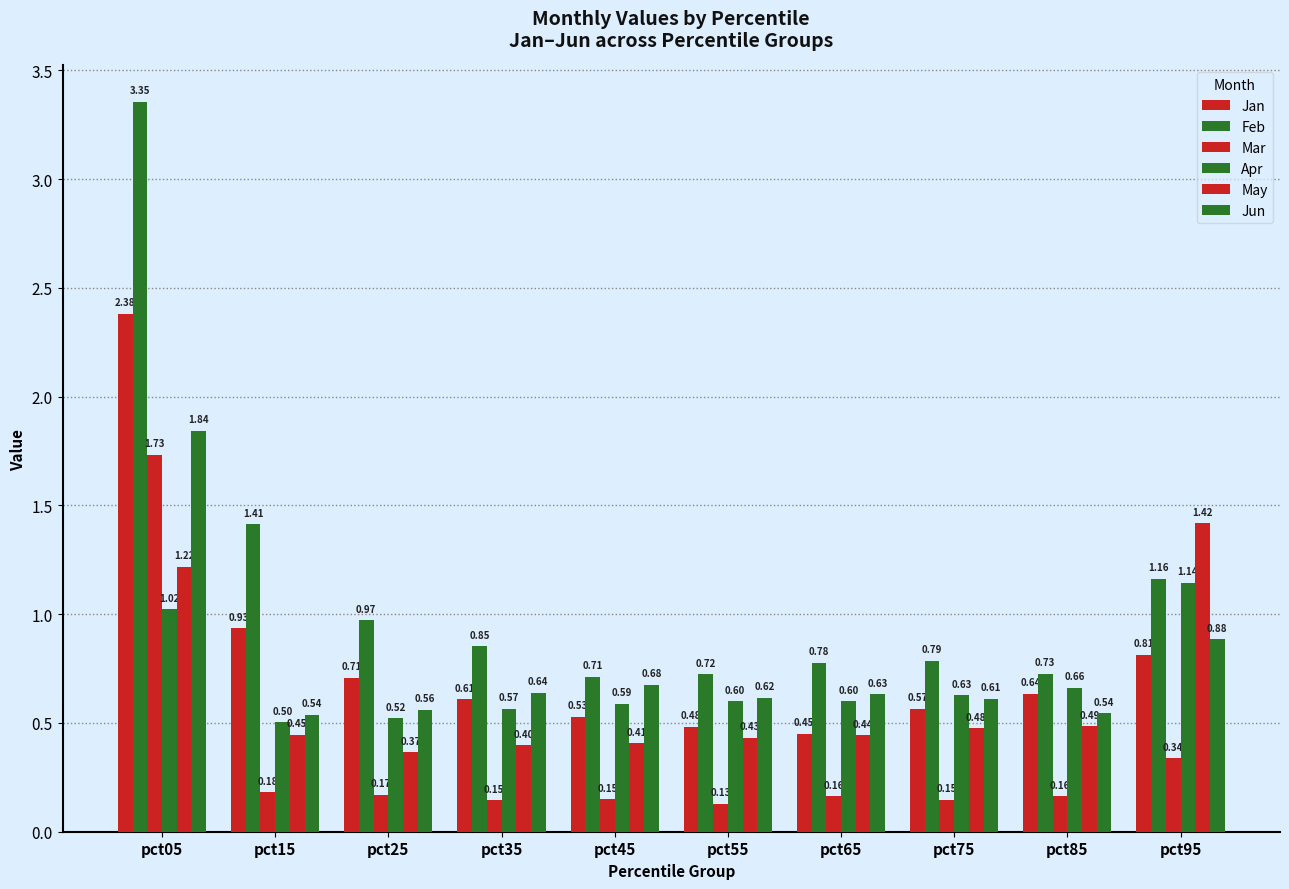

How many bars are there in each group?

6